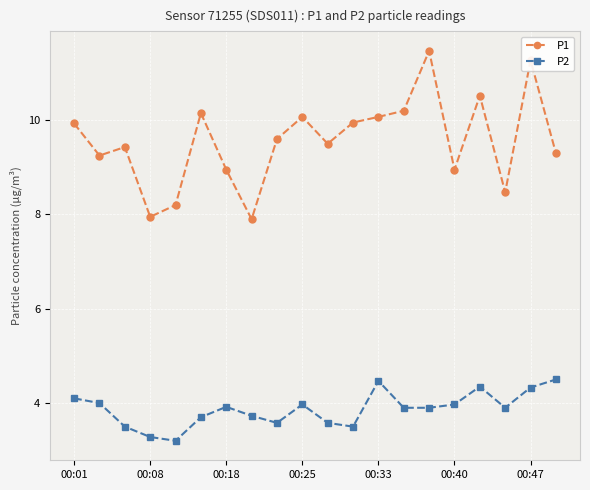

In P1, how many points are lower than both neighbors (excluding endpoints)?

6